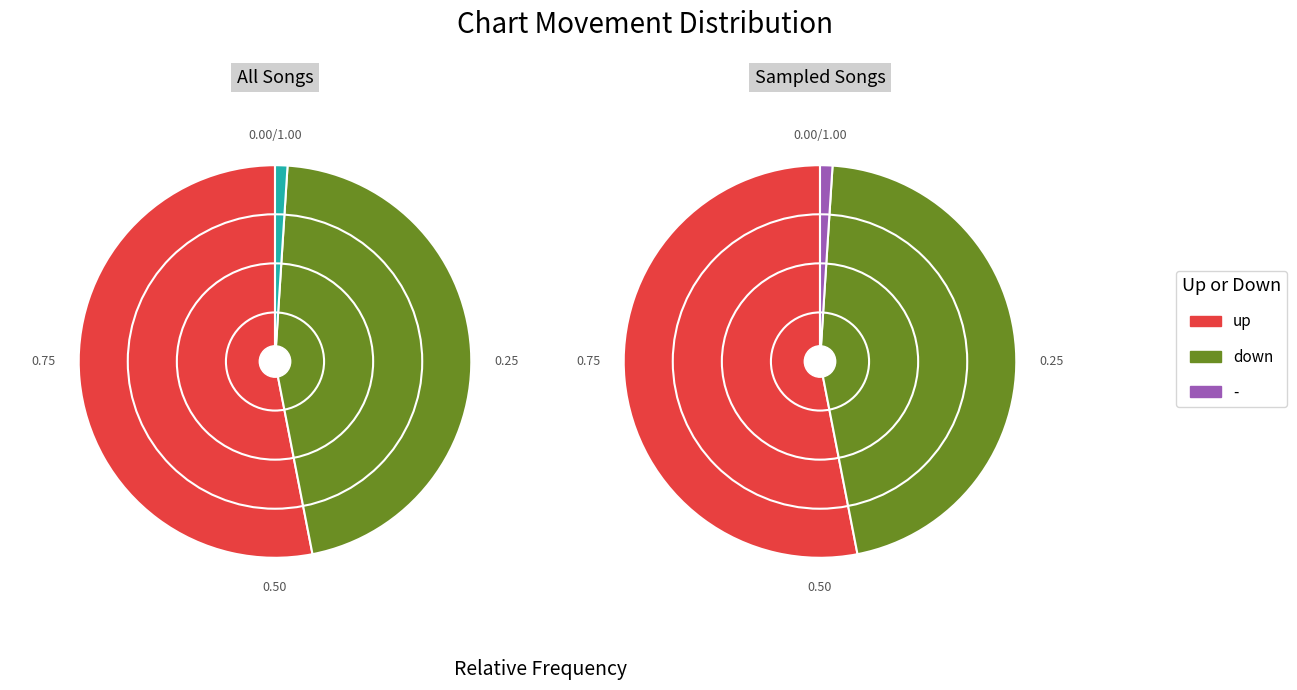

Is there any slice that represents more than half of the pie?

Yes